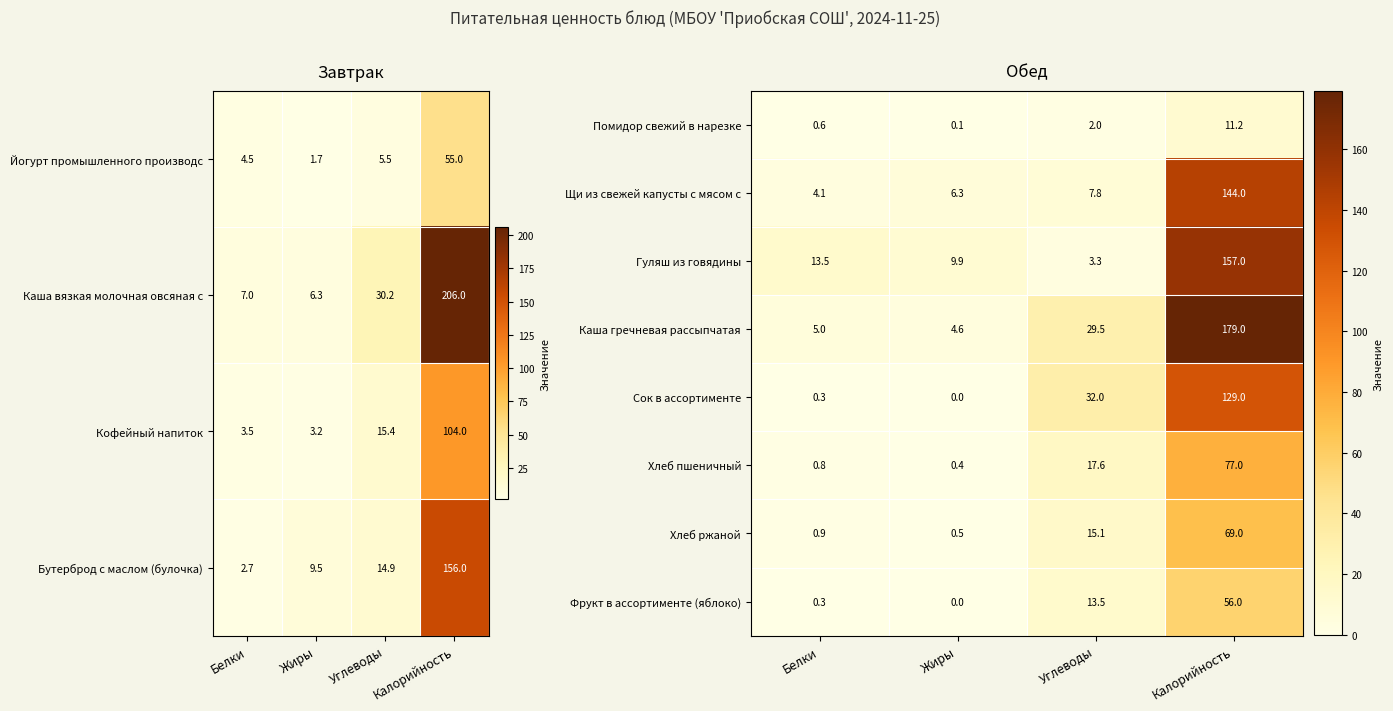

Is the value of Каша гречневая рассыпчатая at Жиры greater than the value of Сок в ассортименте at Углеводы?

No